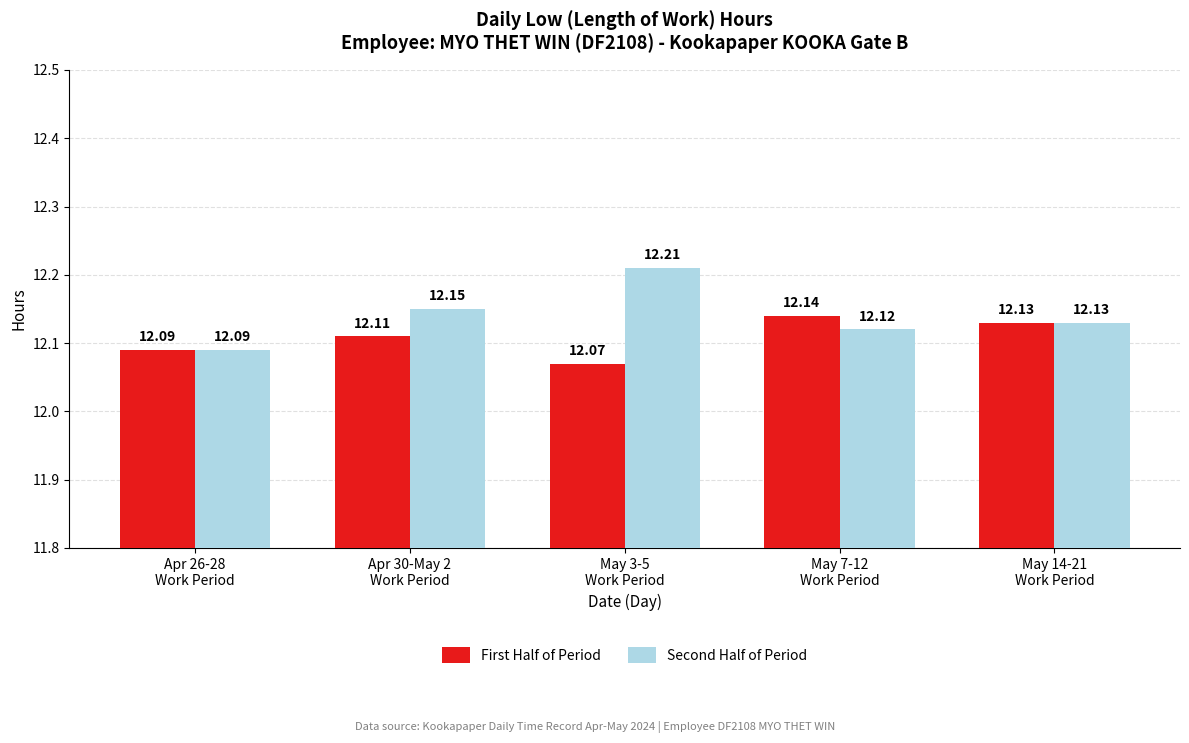

List the series in order of their peak value, lowest first.

First Half of Period, Second Half of Period